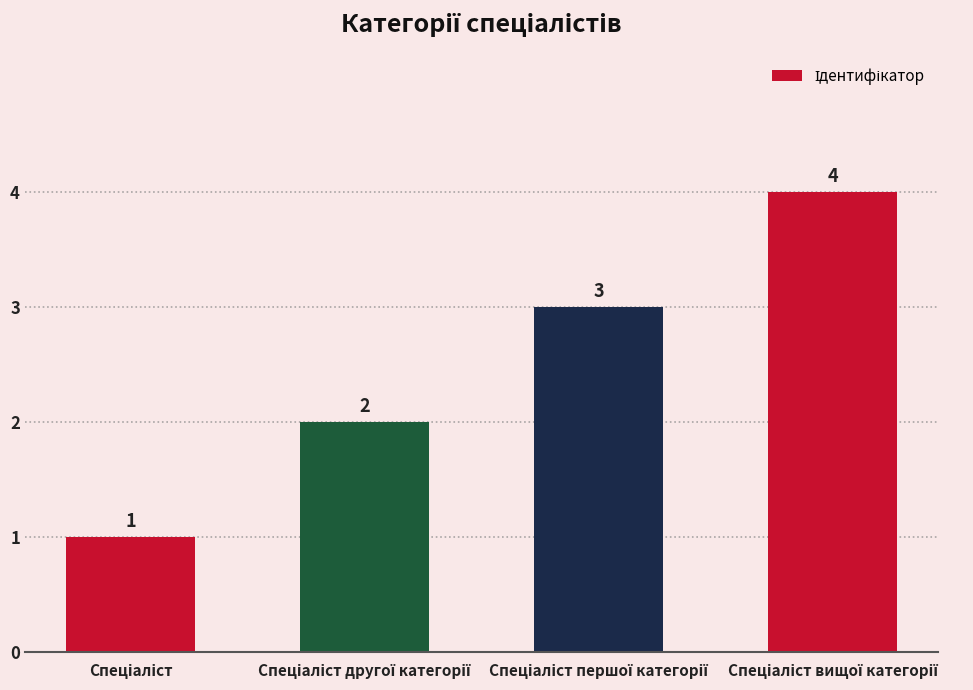

Count the values in the range 2 to 4.

3